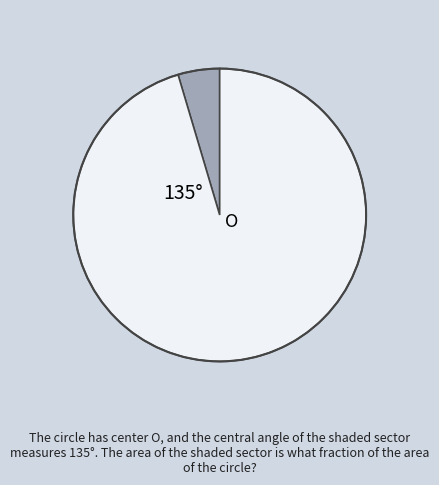

Is there any slice that represents more than half of the pie?

Yes